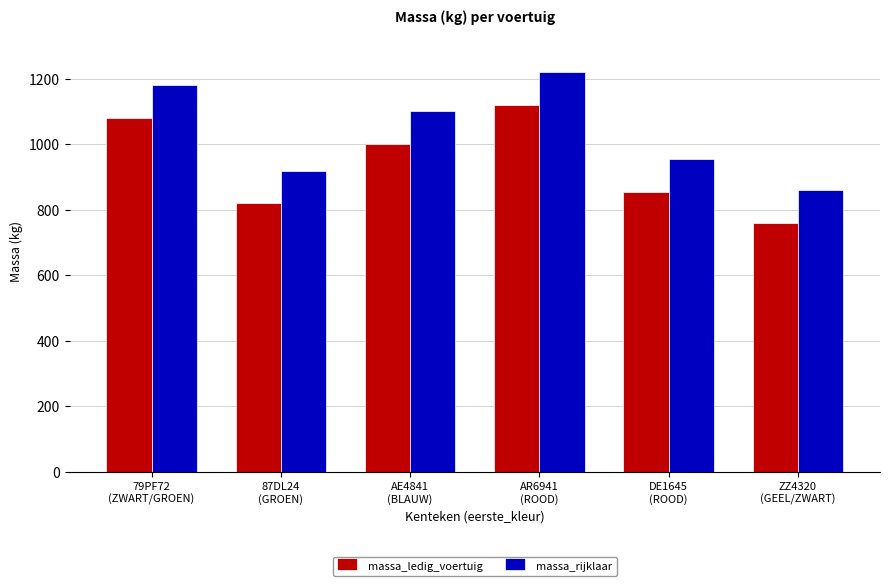

What is the sum of the massa_rijklaar values at ZZ4320
(GEEL/ZWART) and 79PF72
(ZWART/GROEN)?

2040